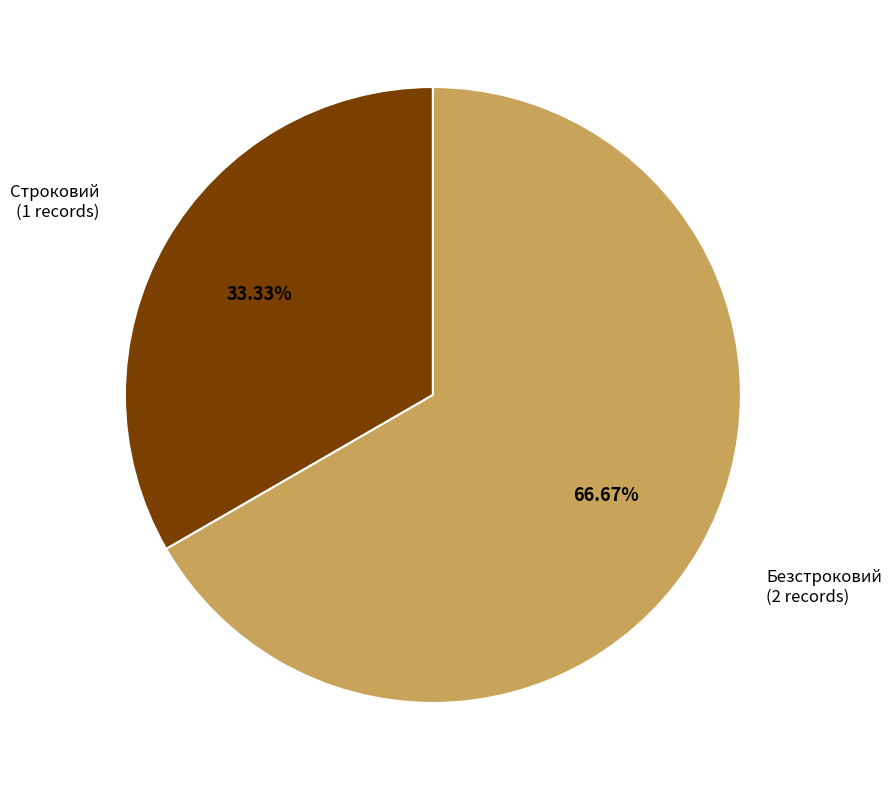

Between Безстроковий and Строковий, which is larger?

Безстроковий